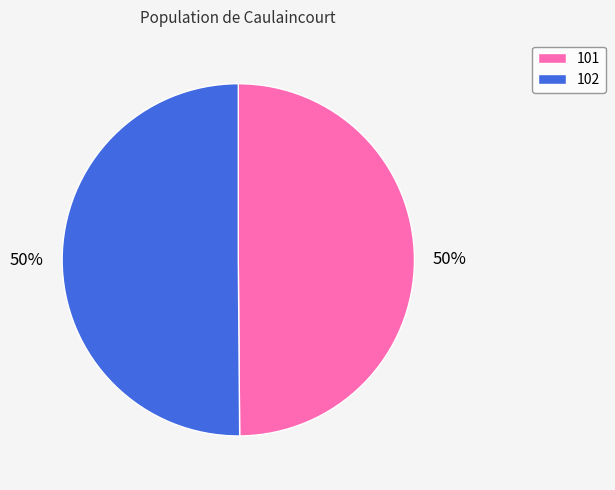

To the nearest percent, what portion does 101 represent?

50%